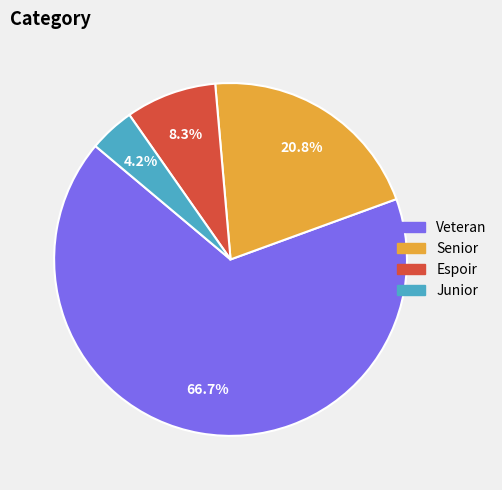

Is there a majority slice in this chart?

Yes